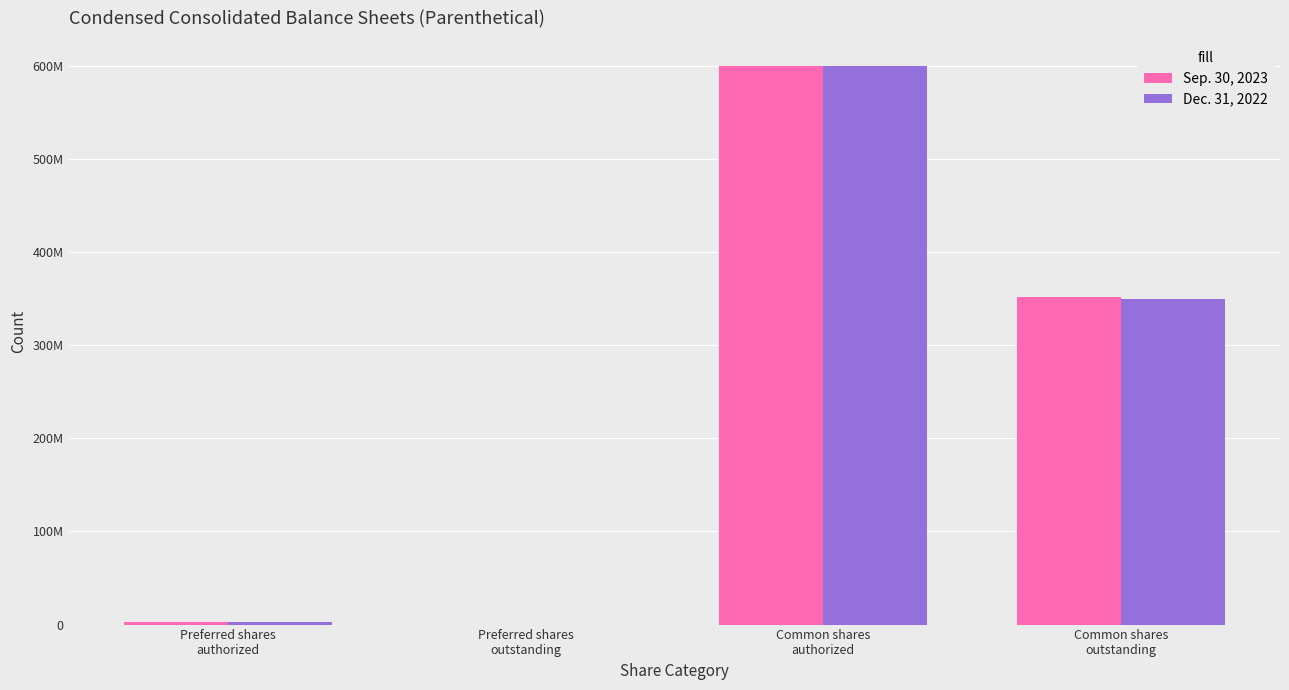

Rank the series by their maximum value, from highest to lowest.

Sep. 30, 2023, Dec. 31, 2022